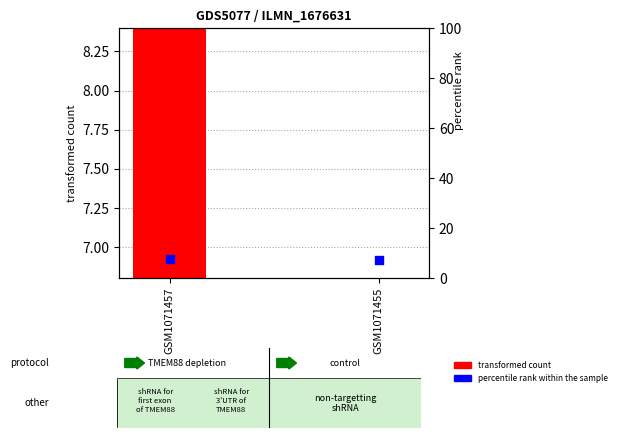

What is the total value across all series at GSM1071455?

12.2